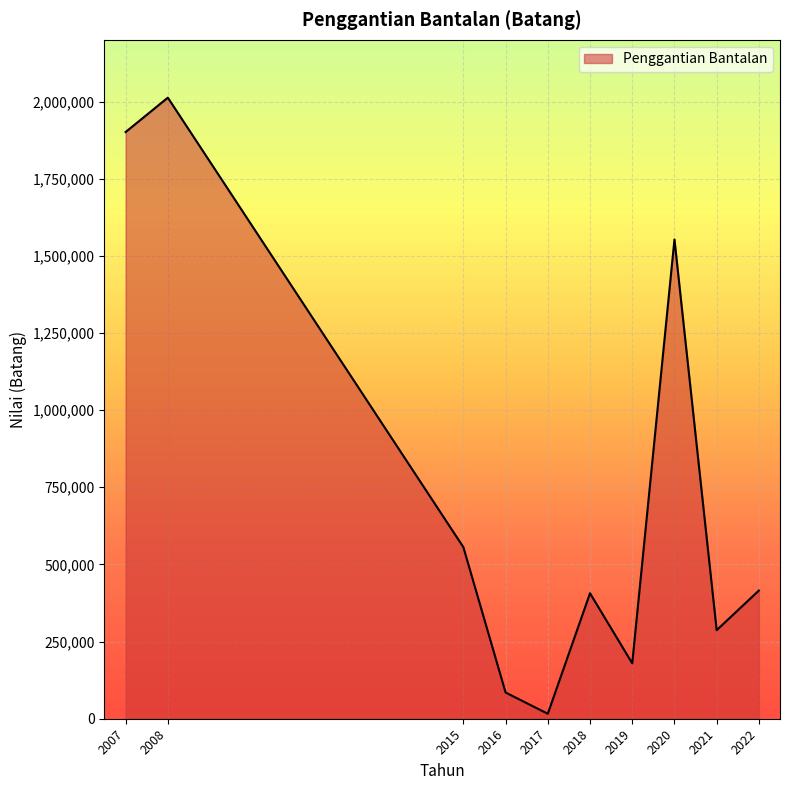

The chart shows a value of 2497047 at 2007. True or false?

False